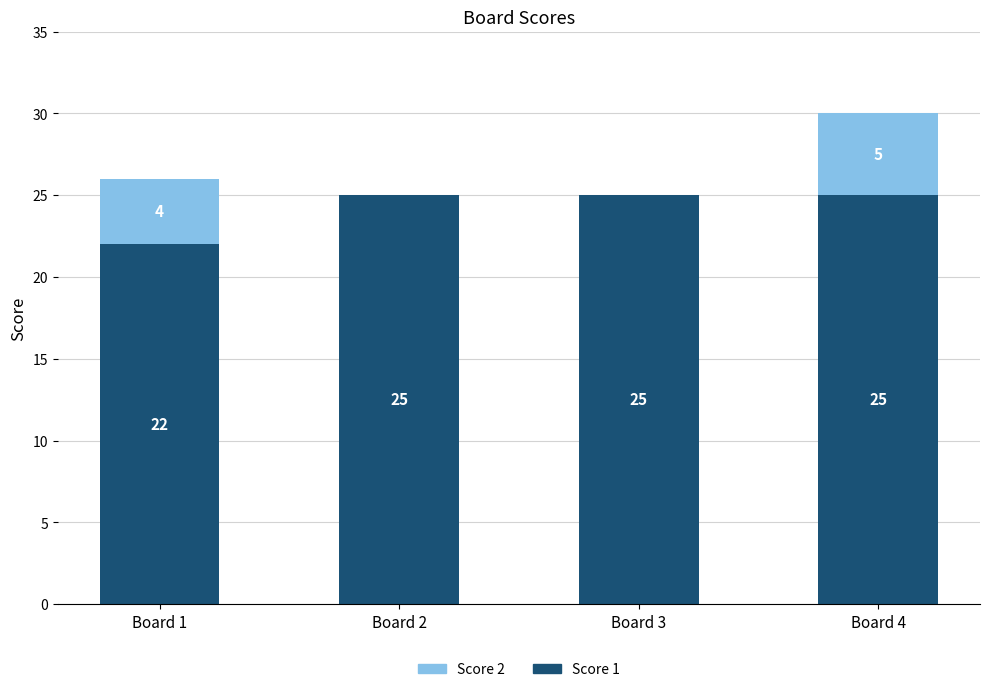

The Score 1 series shows 25 at Board 4. True or false?

True